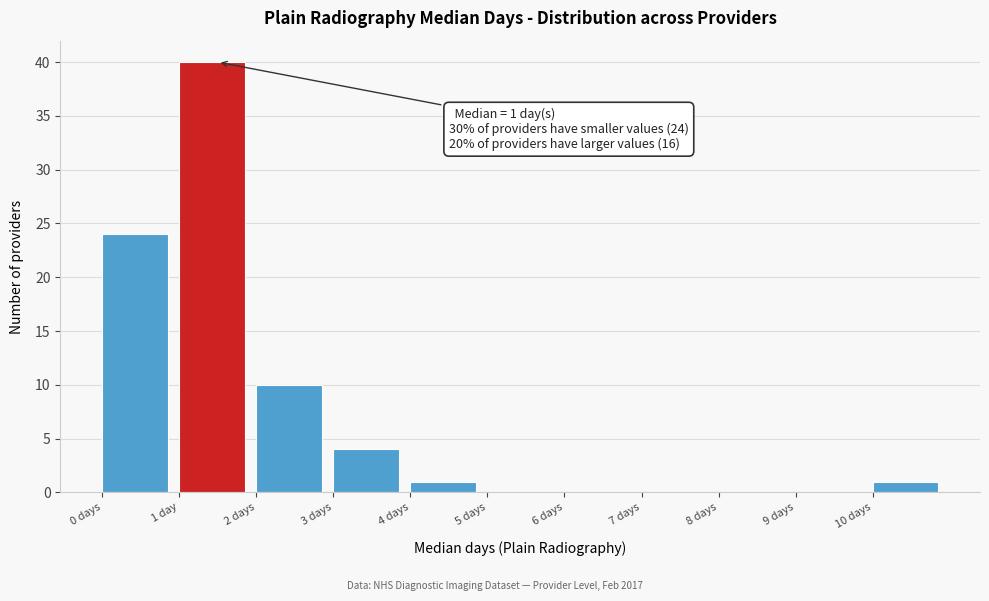

Reading left to right, what are all the values shown in this chart?

0 days=24	1 day=40	2 days=10	3 days=4	4 days=1	5 days=0	6 days=0	7 days=0	8 days=0	9 days=0	10 days=1